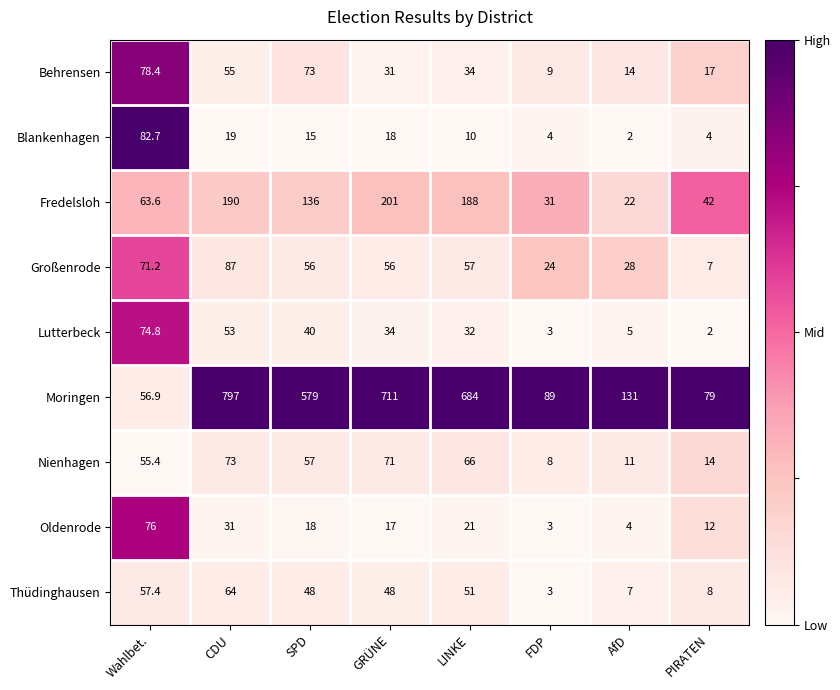

List the series in order of their peak value, lowest first.

Thüdinghausen, Nienhagen, Lutterbeck, Oldenrode, Behrensen, Blankenhagen, Großenrode, Fredelsloh, Moringen